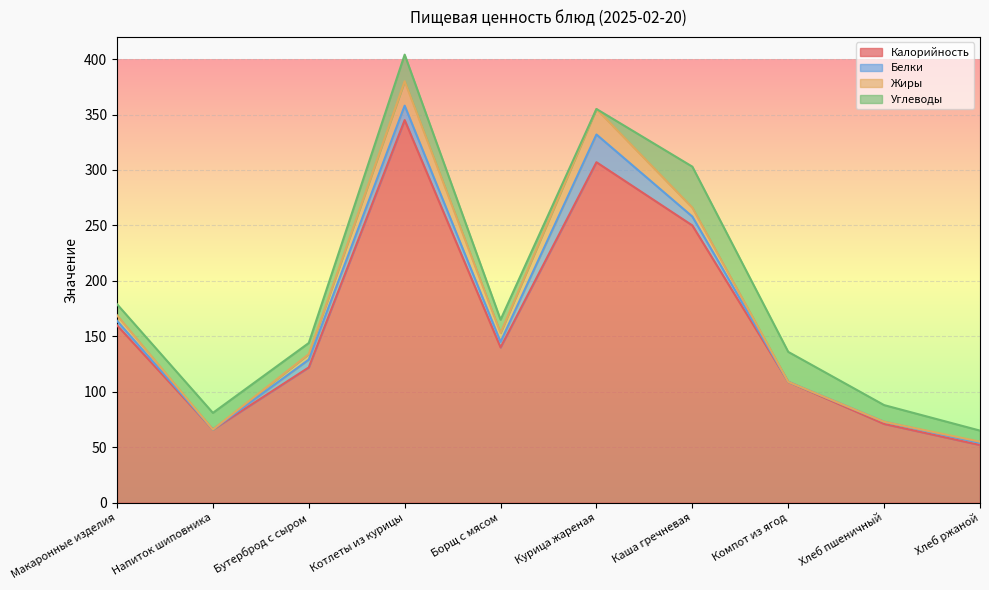

What is the sum of all Белки values?

66